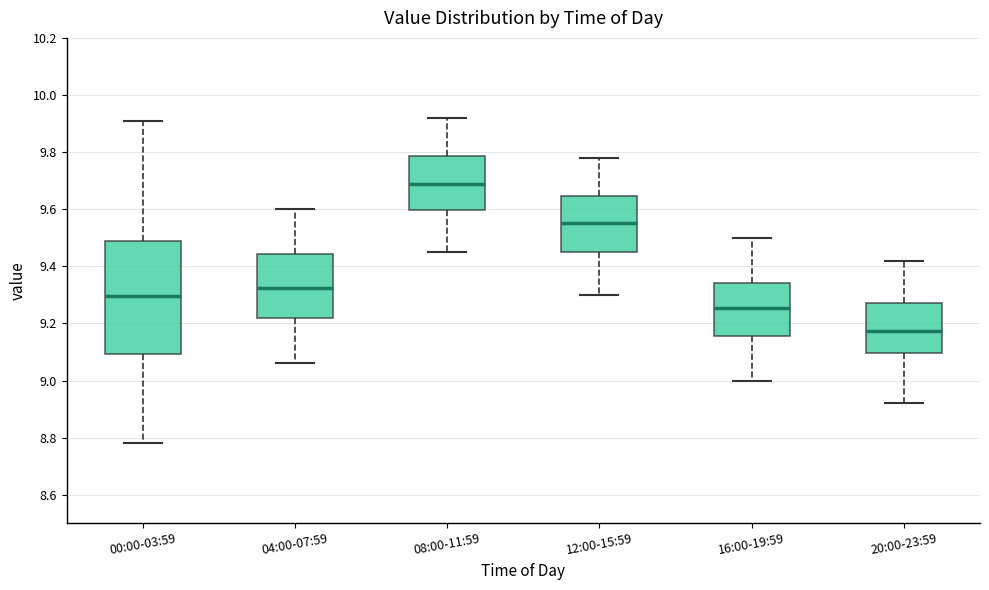

Where does the median line of the box for 08:00-11:59 sit on the y-axis? The values are not printed on the chart, so give them approximately, as read against the axis.

9.70